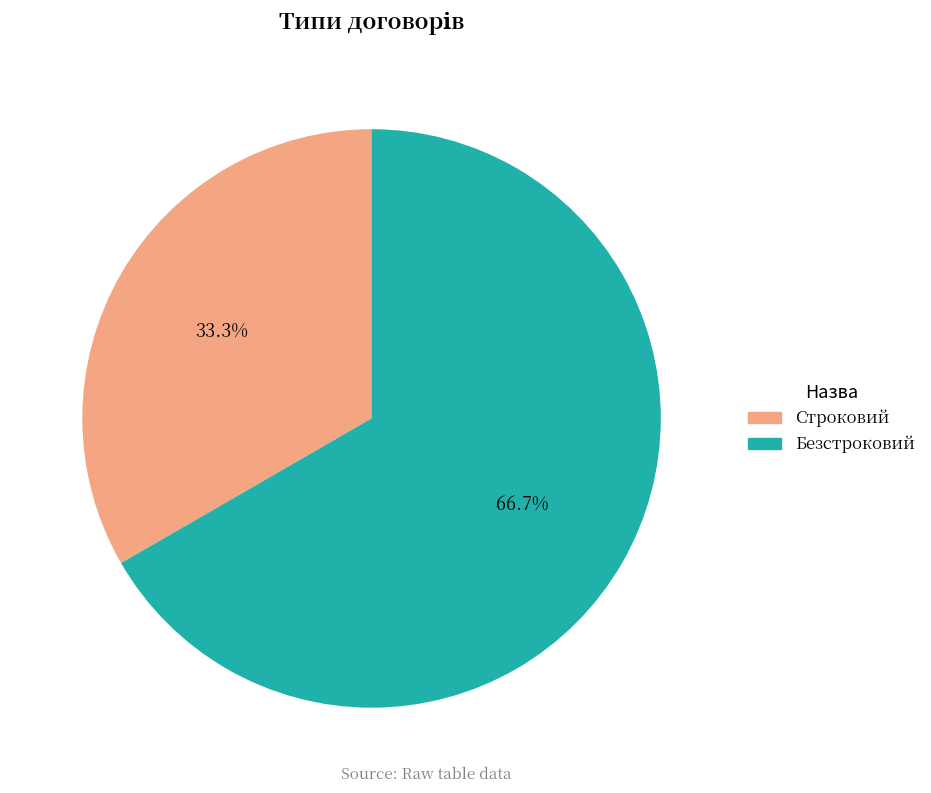

Does any single category account for the majority?

Yes